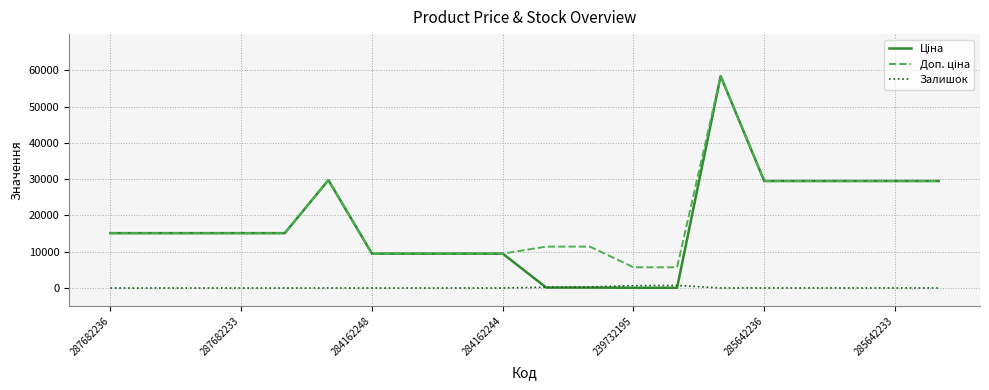

Does the chart have visible grid lines?

Yes